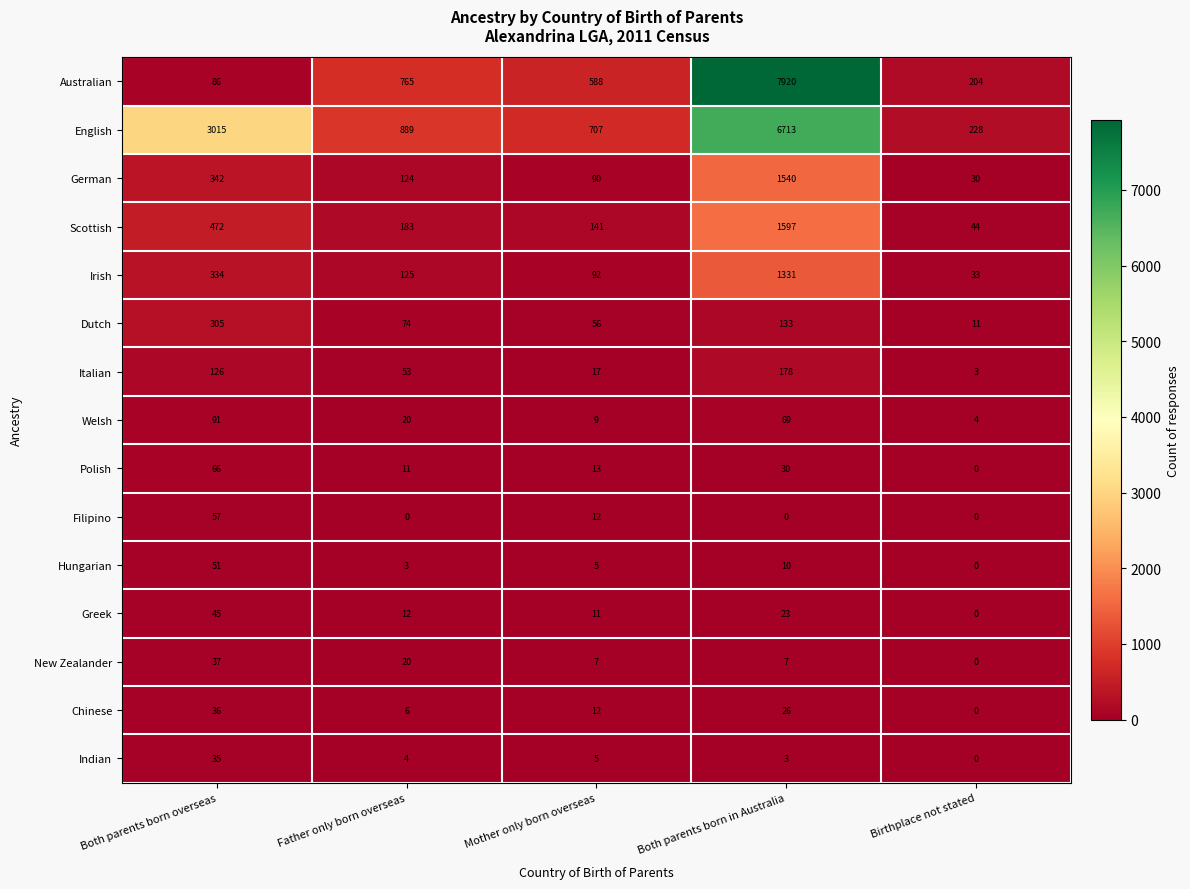

Rank the series by their maximum value, from lowest to highest.

Indian, Chinese, New Zealander, Greek, Hungarian, Filipino, Polish, Welsh, Italian, Dutch, Irish, German, Scottish, English, Australian